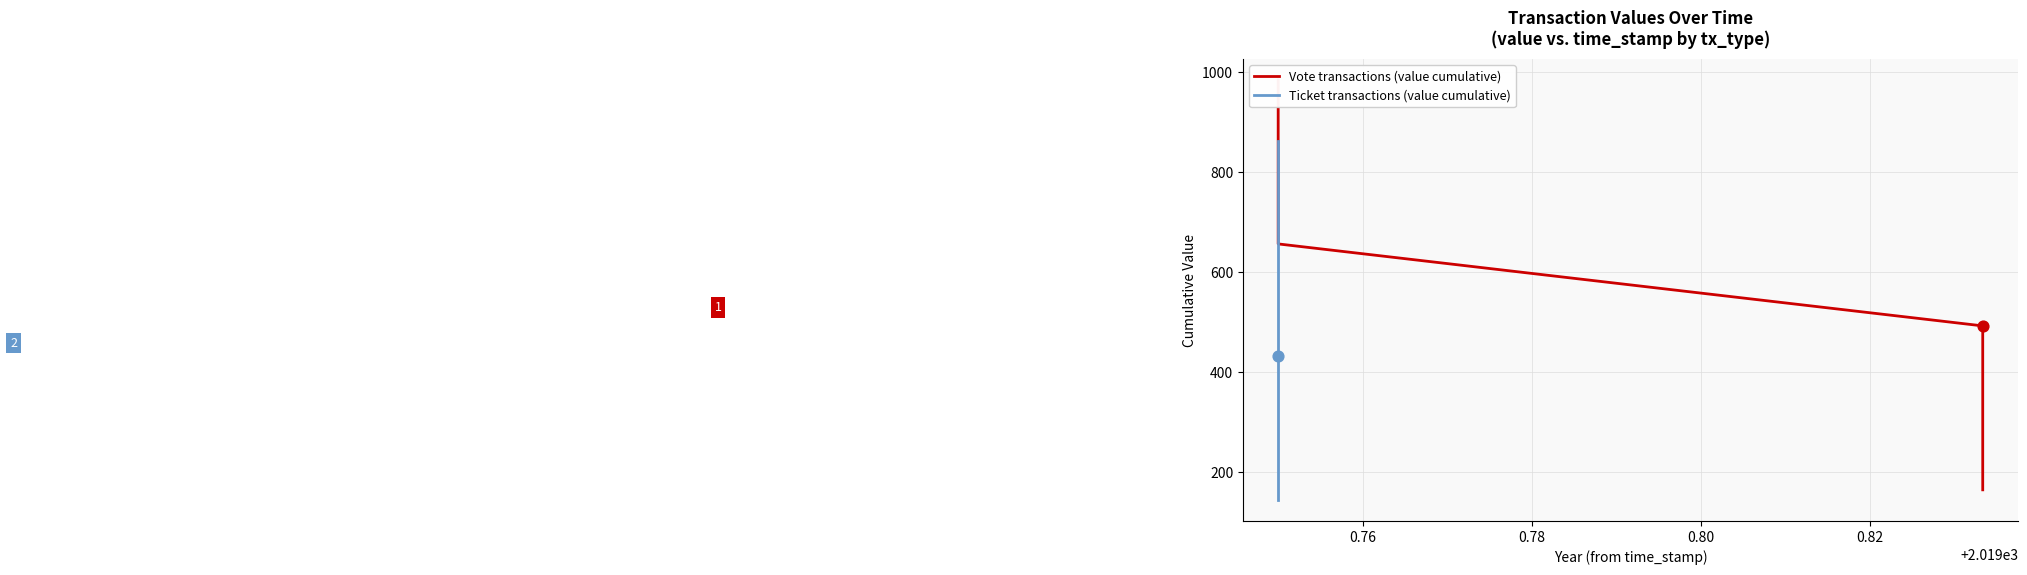

Which series has the largest total across all categories?

Vote transactions (value cumulative)